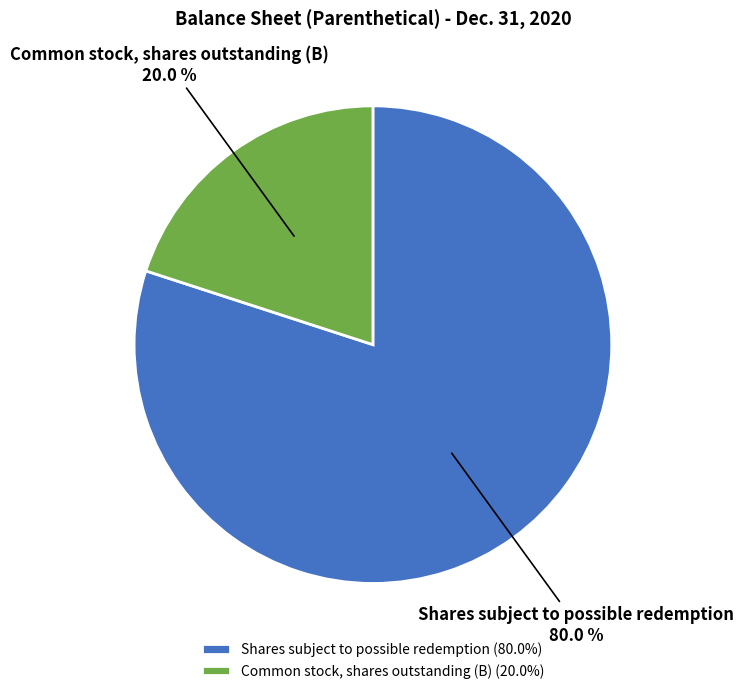

Rank the categories by value from lowest to highest.

Common stock, shares outstanding (B), Shares subject to possible redemption